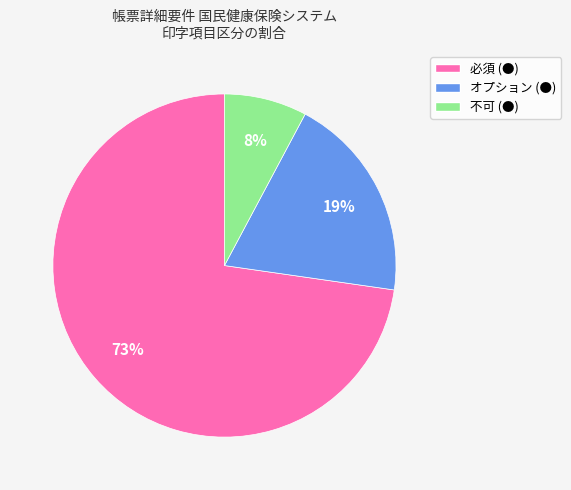

Which slice is the smallest?

不可 (●)